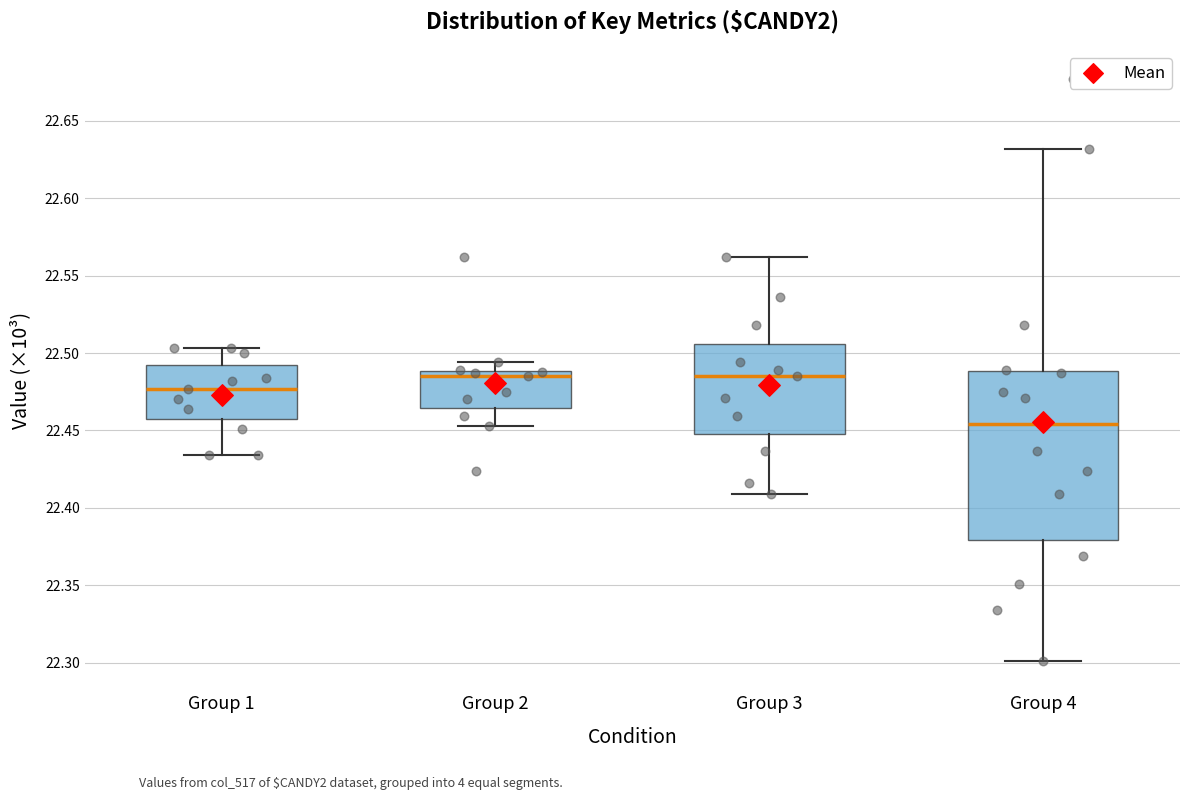

Reading left to right, read every box against the y-axis: the position of its median line, the range the box covers, and the ends of its whiskers. The values are not printed on the chart, so give them approximately, as read against the axis.

Group 1: median 22.475, box 22.460 to 22.490, whiskers 22.435 to 22.505
Group 2: median 22.485, box 22.465 to 22.490, whiskers 22.455 to 22.495
Group 3: median 22.485, box 22.450 to 22.505, whiskers 22.410 to 22.560
Group 4: median 22.455, box 22.380 to 22.490, whiskers 22.300 to 22.630